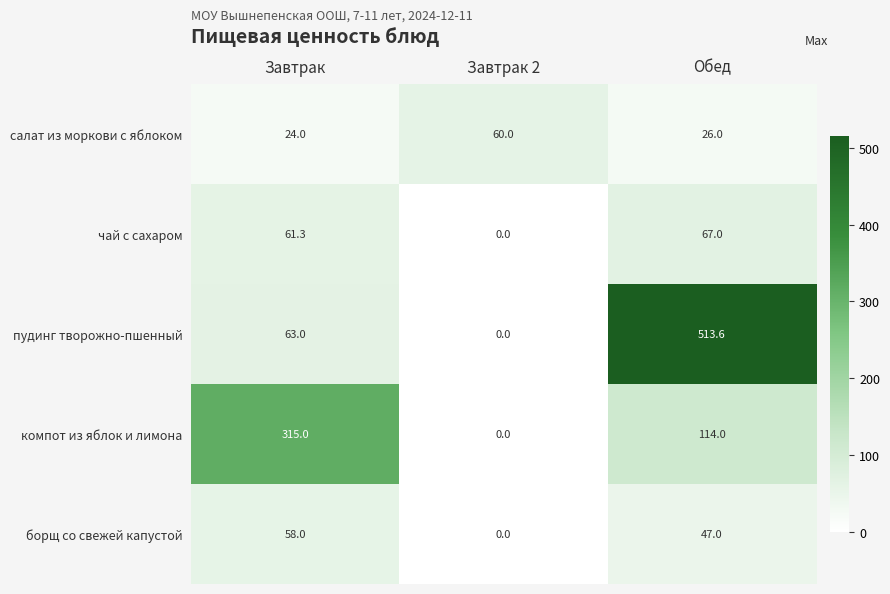

What is the difference between the салат из моркови с яблоком values at Завтрак and Завтрак 2?

36.0